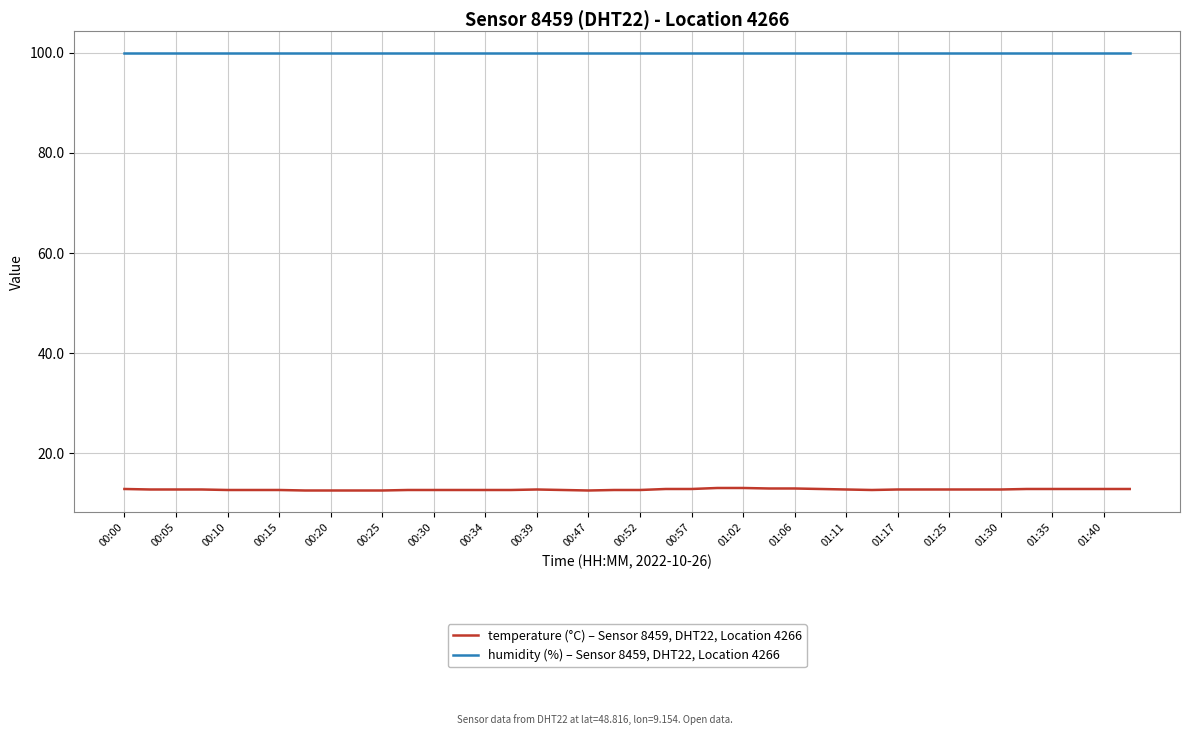

List the series in order of their overall mean, highest first.

humidity (%) – Sensor 8459, DHT22, Location 4266, temperature (°C) – Sensor 8459, DHT22, Location 4266